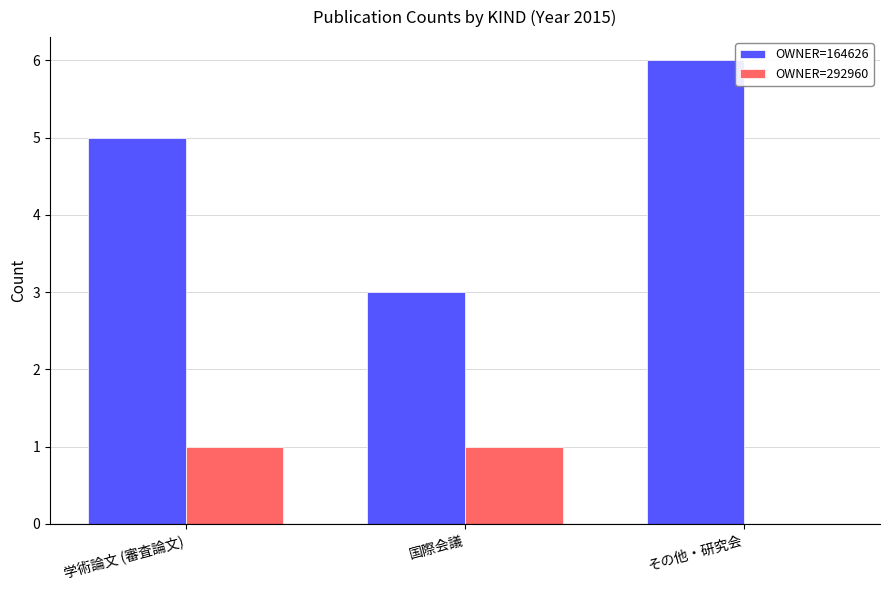

The OWNER=292960 series shows -1 at その他・研究会. True or false?

False